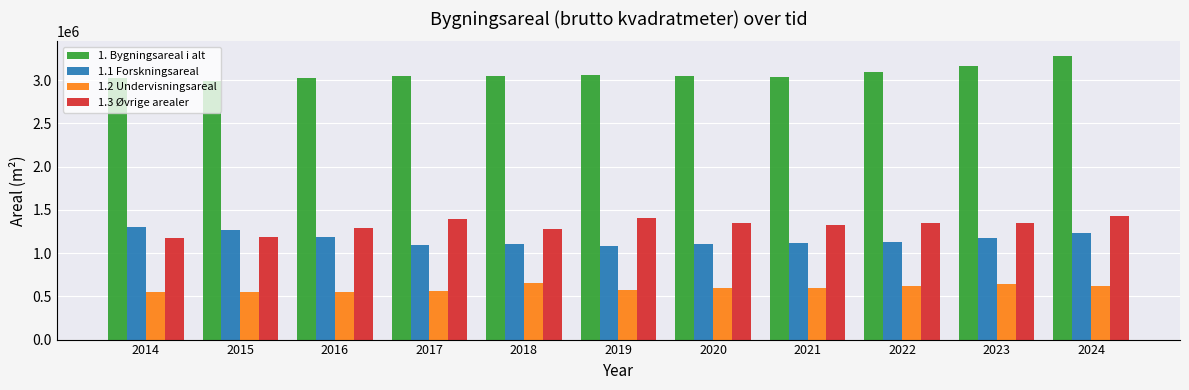

Is it true that 1. Bygningsareal i alt equals 1227336 at 2019?

False